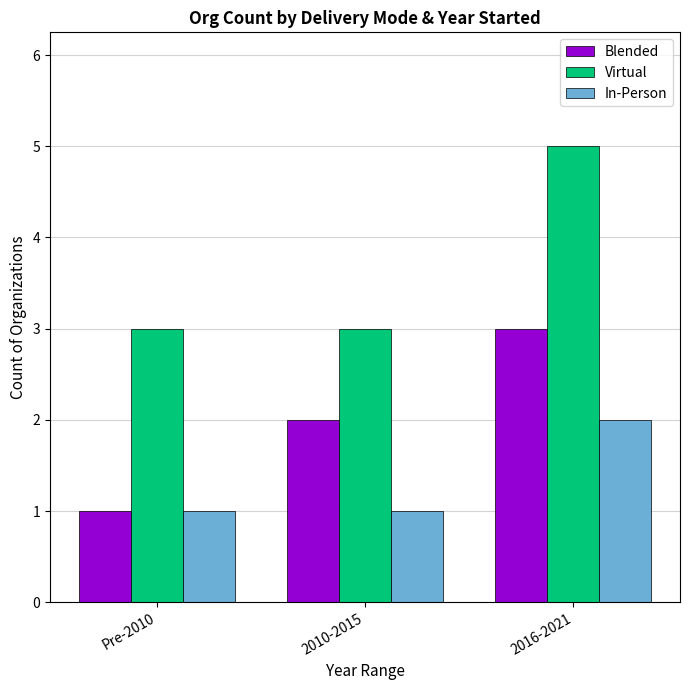

What is the sum of the Blended values at Pre-2010 and 2016-2021?

4